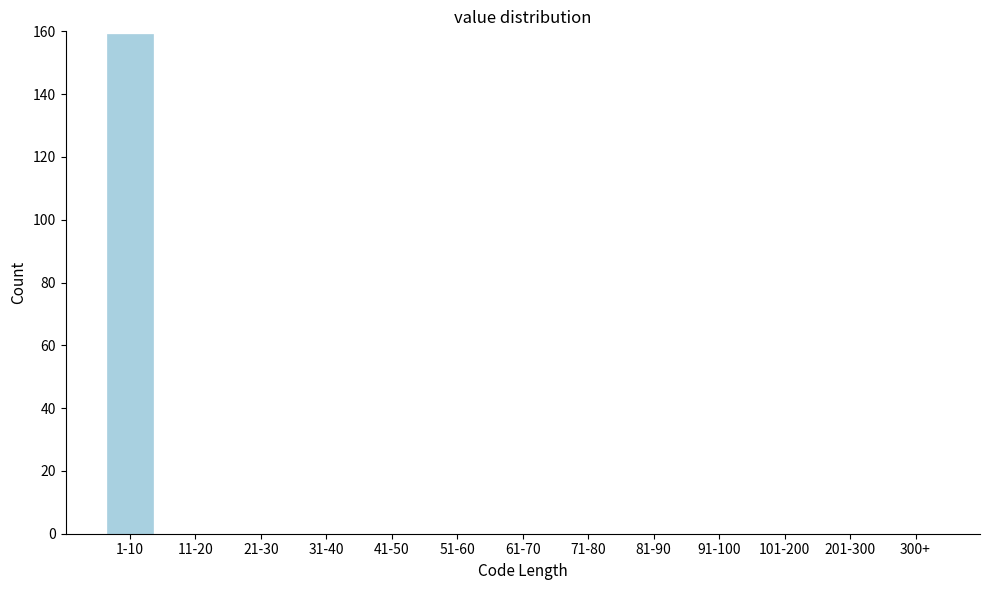

Reading left to right, list all the values displayed in this chart.

1-10=159	11-20=0	21-30=0	31-40=0	41-50=0	51-60=0	61-70=0	71-80=0	81-90=0	91-100=0	101-200=0	201-300=0	300+=0